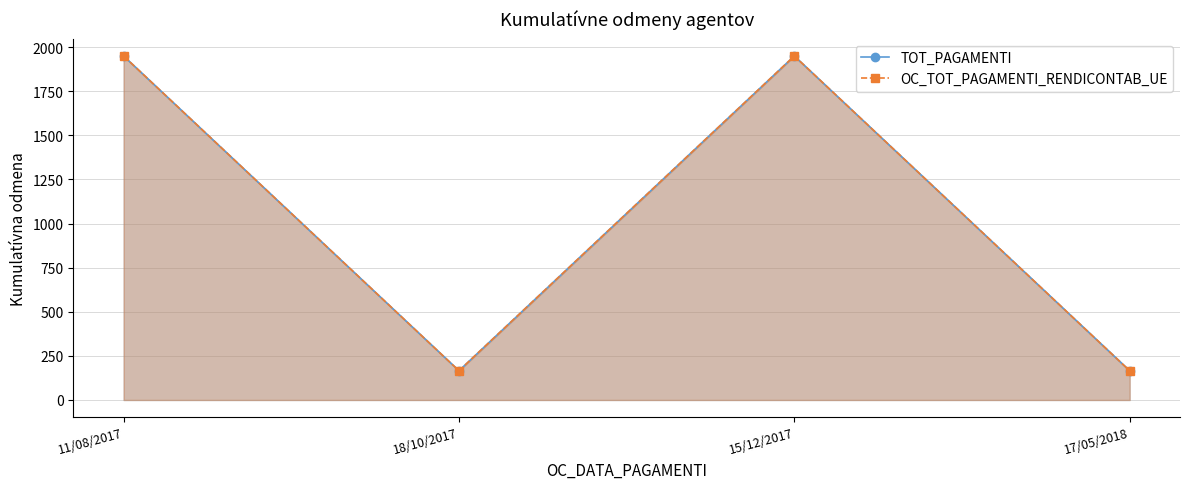

Reading left to right, transcribe all the data shown in this chart.

TOT_PAGAMENTI: 11/08/2017=1950.0	18/10/2017=165.8	15/12/2017=1950.0	17/05/2018=165.8
OC_TOT_PAGAMENTI_RENDICONTAB_UE: 11/08/2017=1950.0	18/10/2017=165.8	15/12/2017=1950.0	17/05/2018=165.8